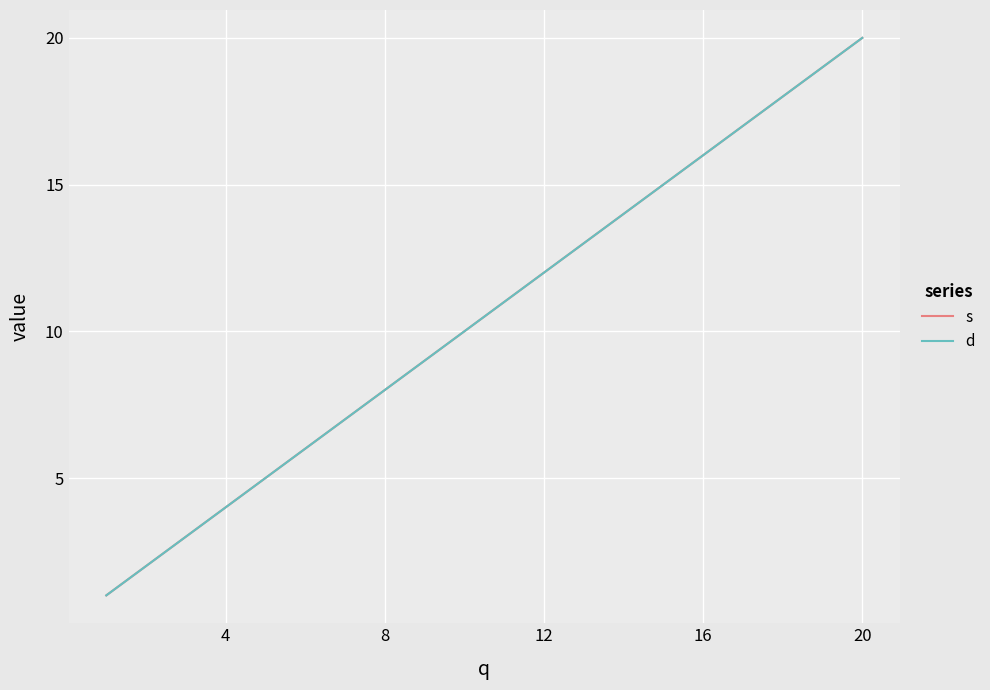

Does the chart have visible grid lines?

Yes